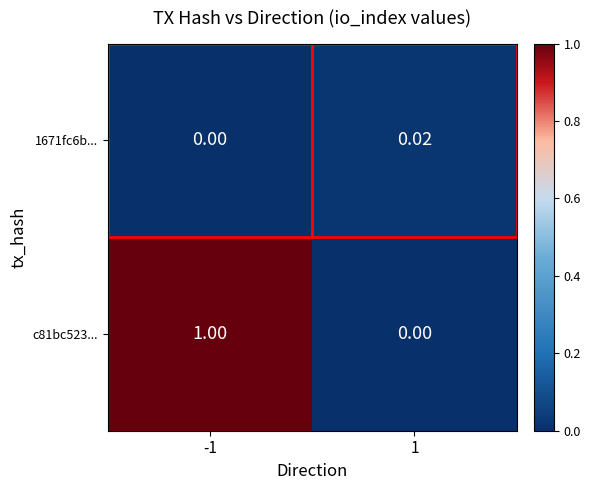

What is the greatest value displayed?

1.0